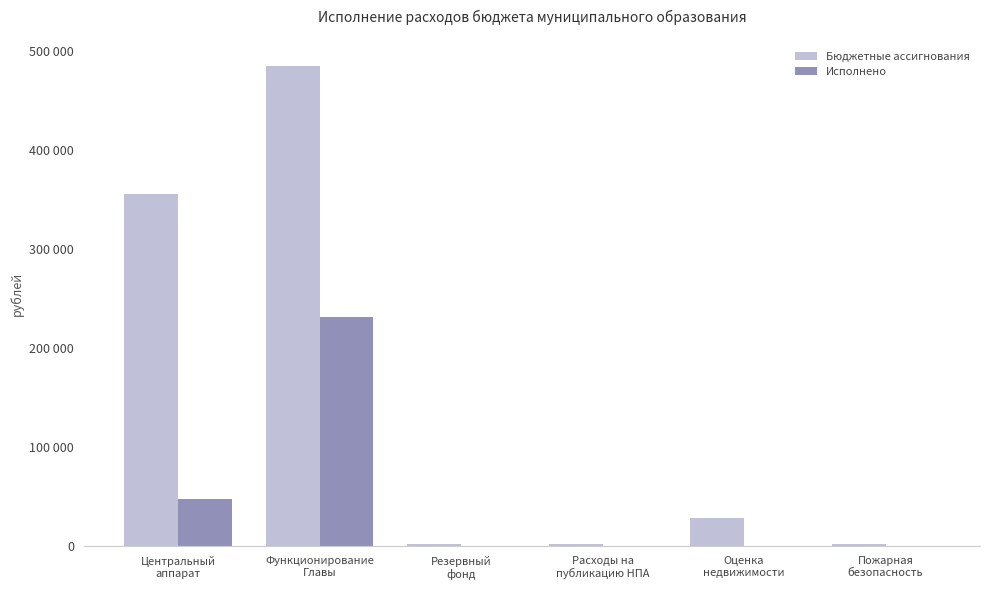

What are all the series names shown in the legend?

Бюджетные ассигнования, Исполнено